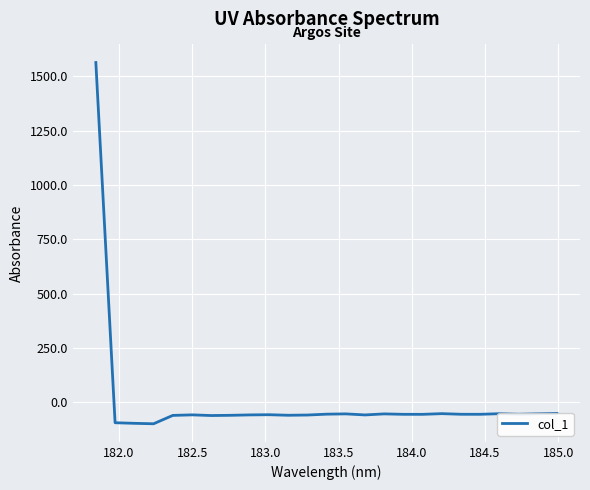

What is the minimum value shown in the chart?

-98.9